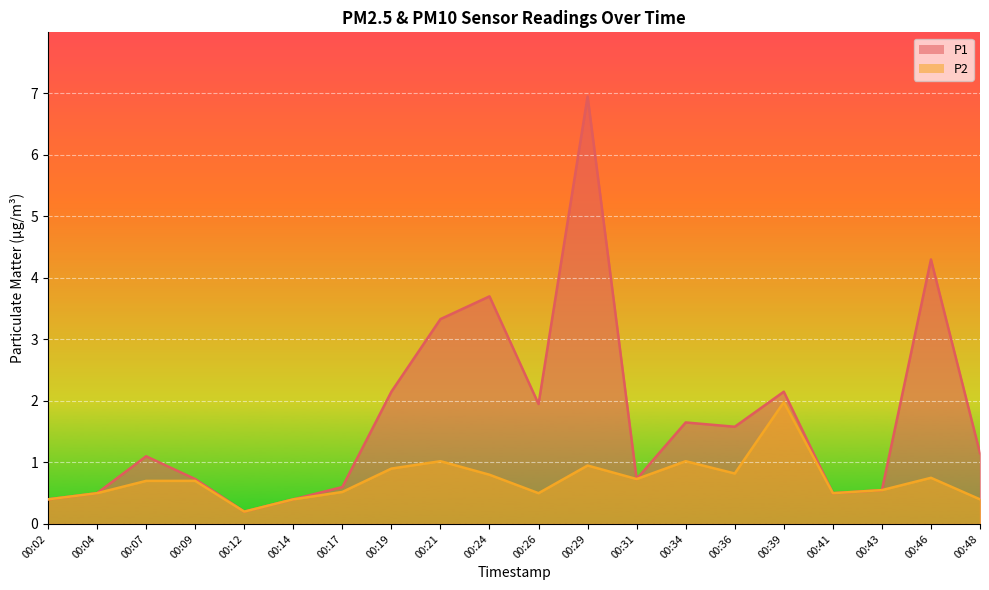

List the labels in order of P2 value, largest first.

00:39, 00:21, 00:34, 00:29, 00:19, 00:36, 00:24, 00:46, 00:31, 00:07, 00:09, 00:43, 00:17, 00:04, 00:26, 00:41, 00:02, 00:14, 00:48, 00:12